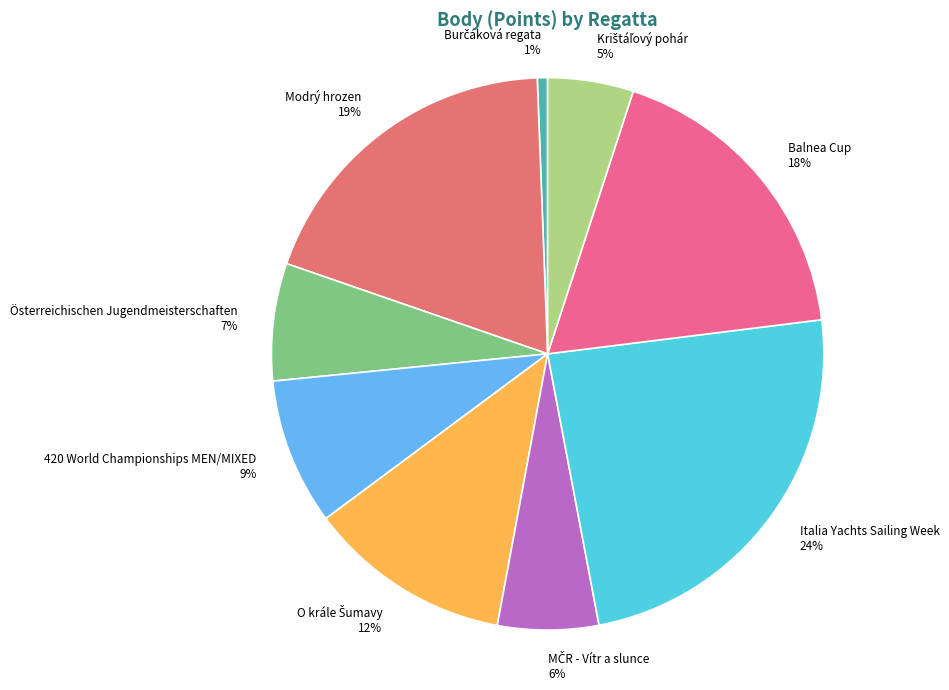

To the nearest percent, what is the average slice percentage?

11%